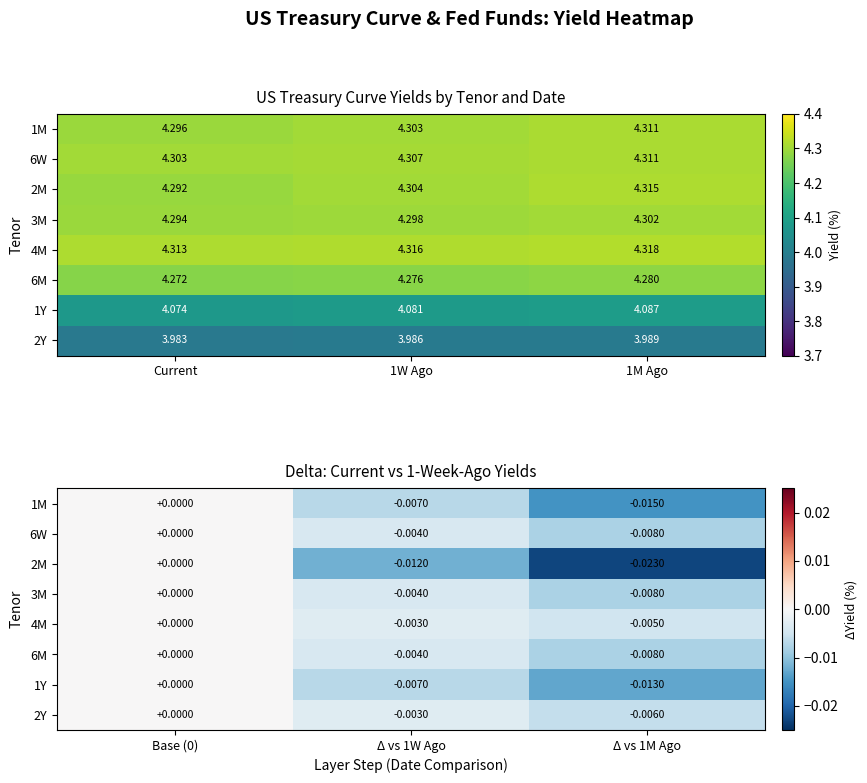

Which series has the largest total across all categories?

4M